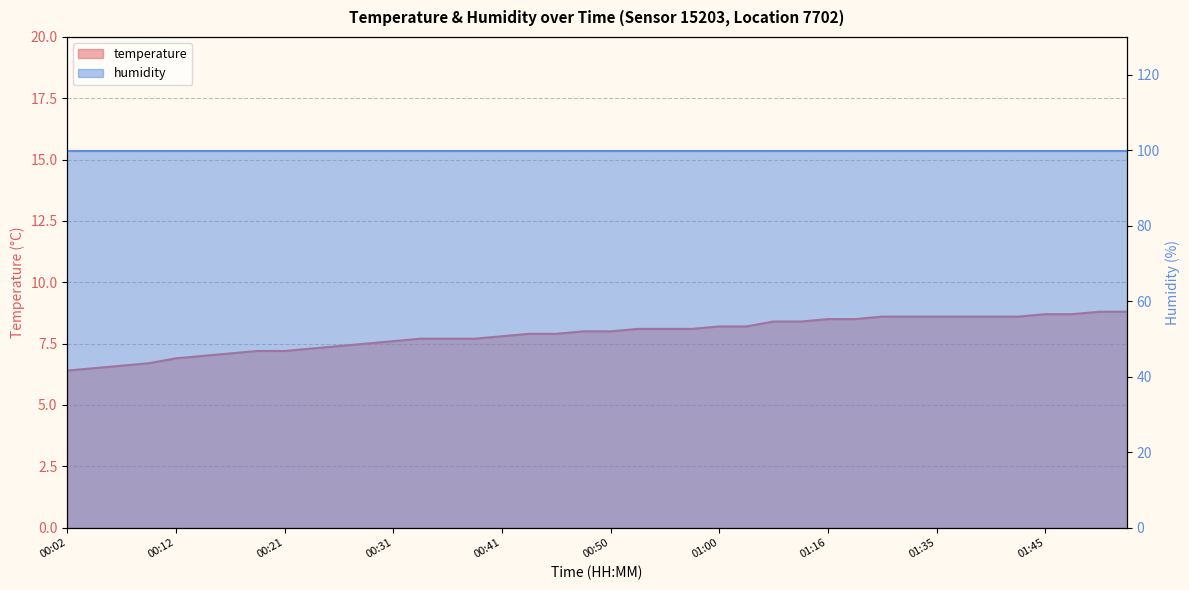

What is the difference between the maximum and minimum values?

2.4